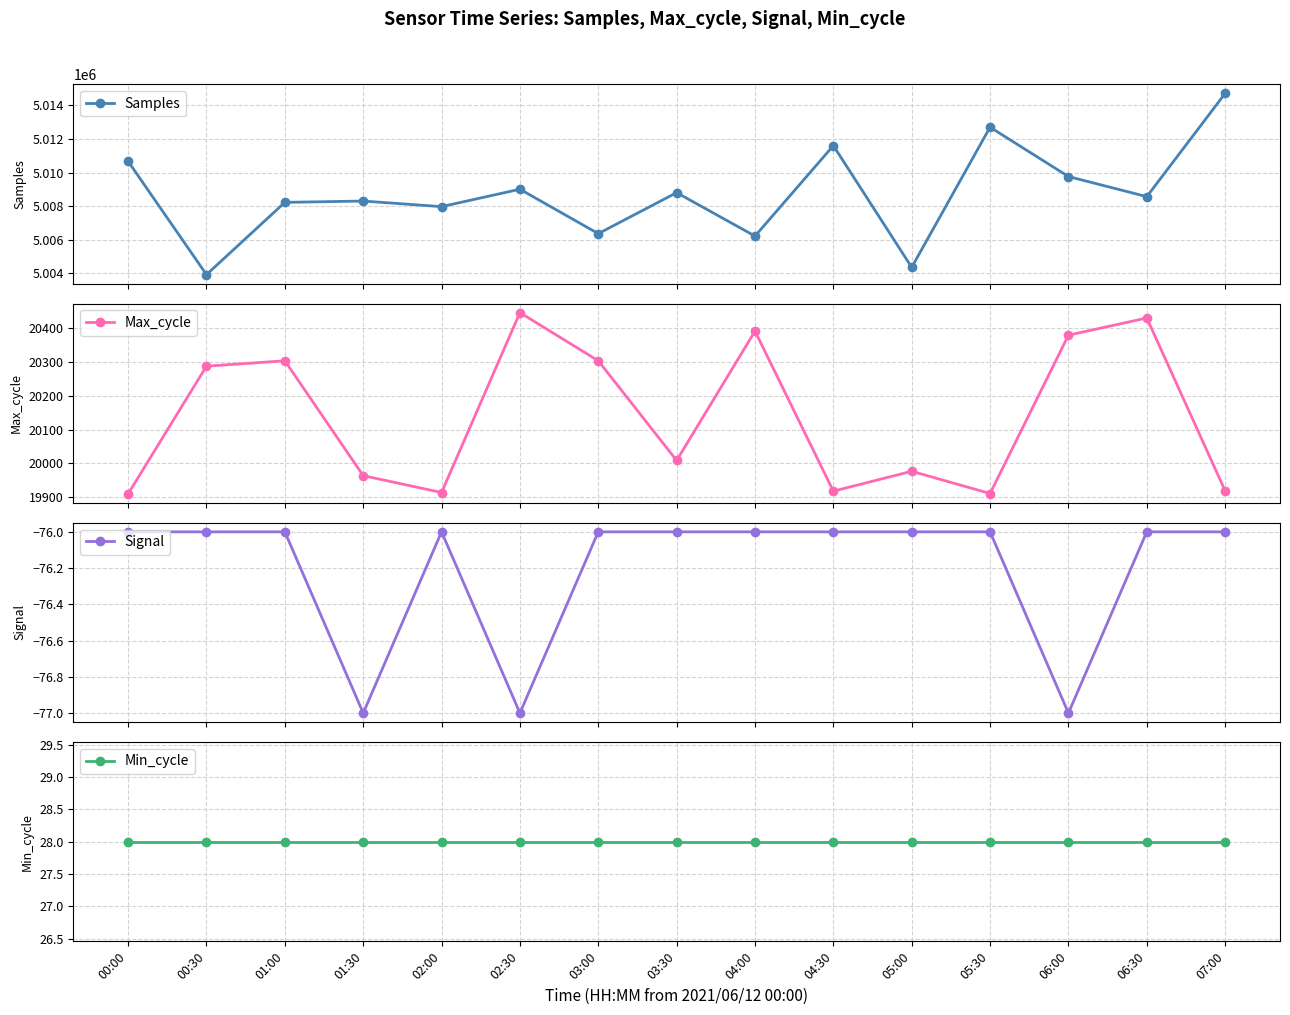

What is the minimum value shown in the chart?

-77